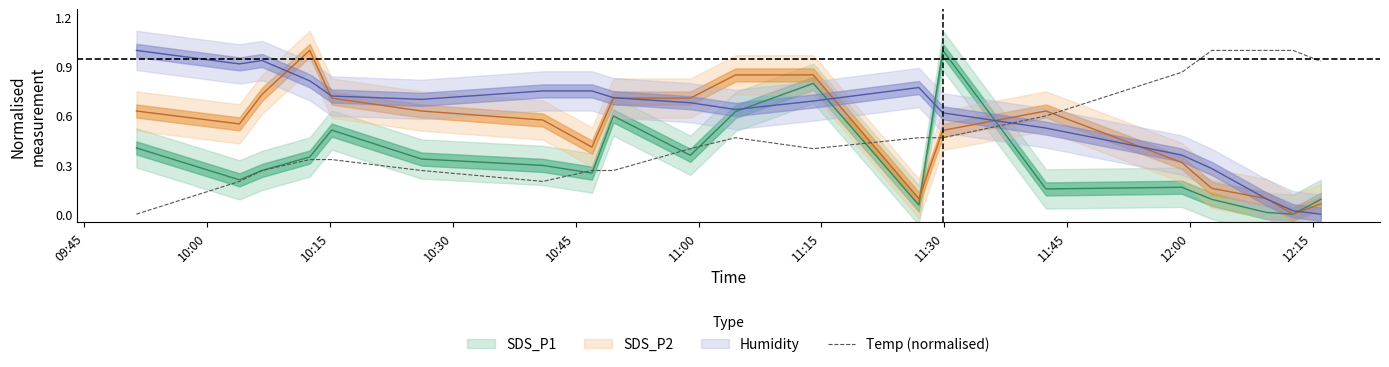

The value at 13 is 0.7. True or false?

False